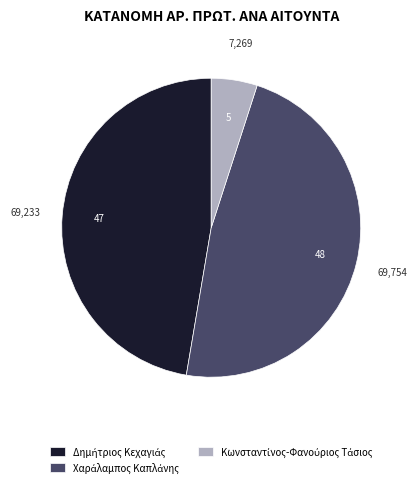

How many slices are in this pie chart?

3